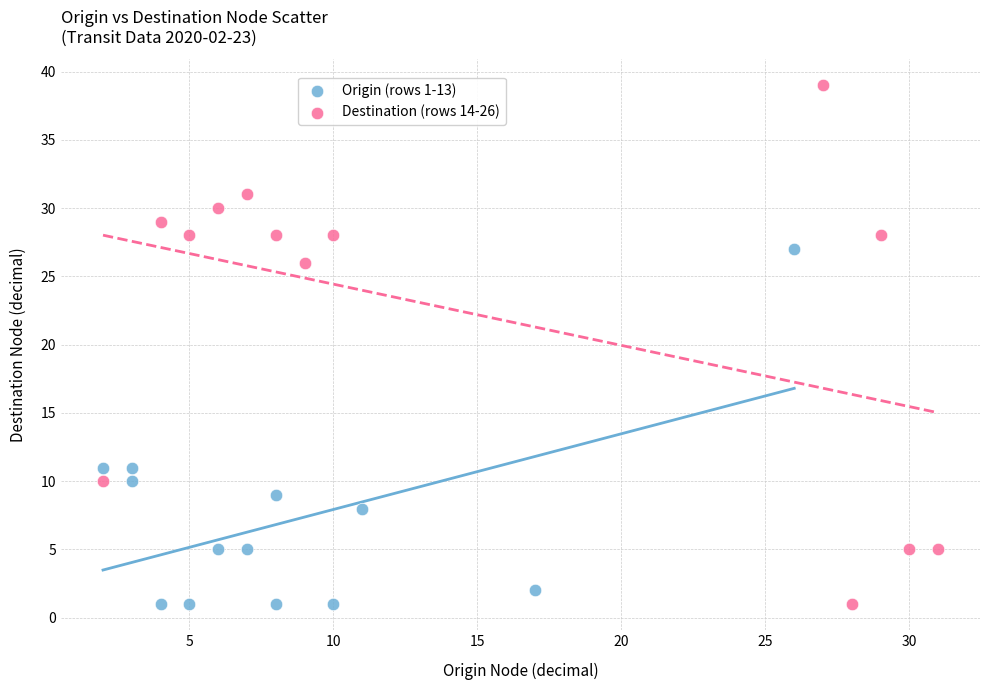

Which series has the largest Y range (max minus min)?

Destination (rows 14-26)